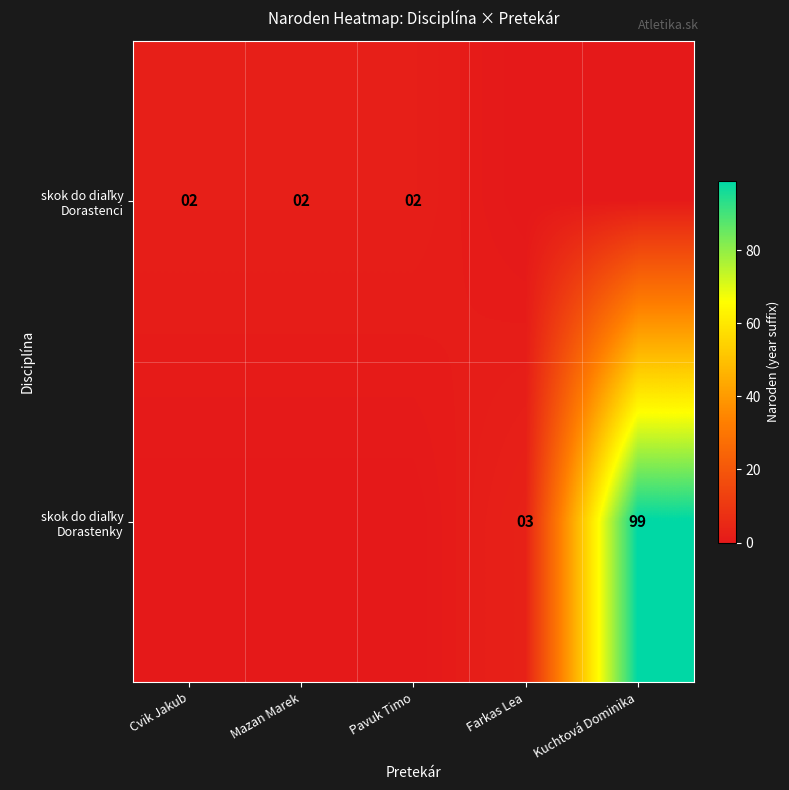

At how many categories does at least one series exceed 0?

5